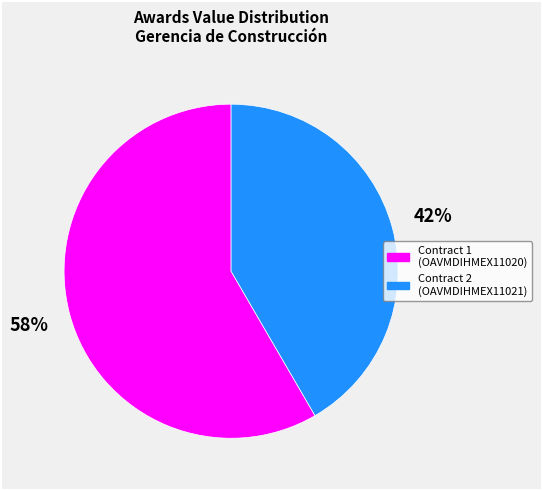

To the nearest percent, what is the average slice percentage?

50%